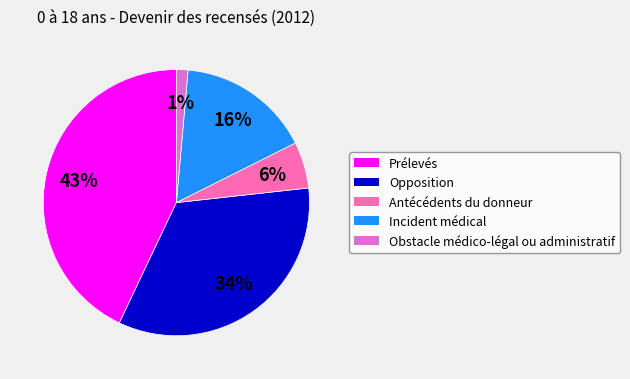

To the nearest percent, what percentage of the pie is Incident médical?

16%